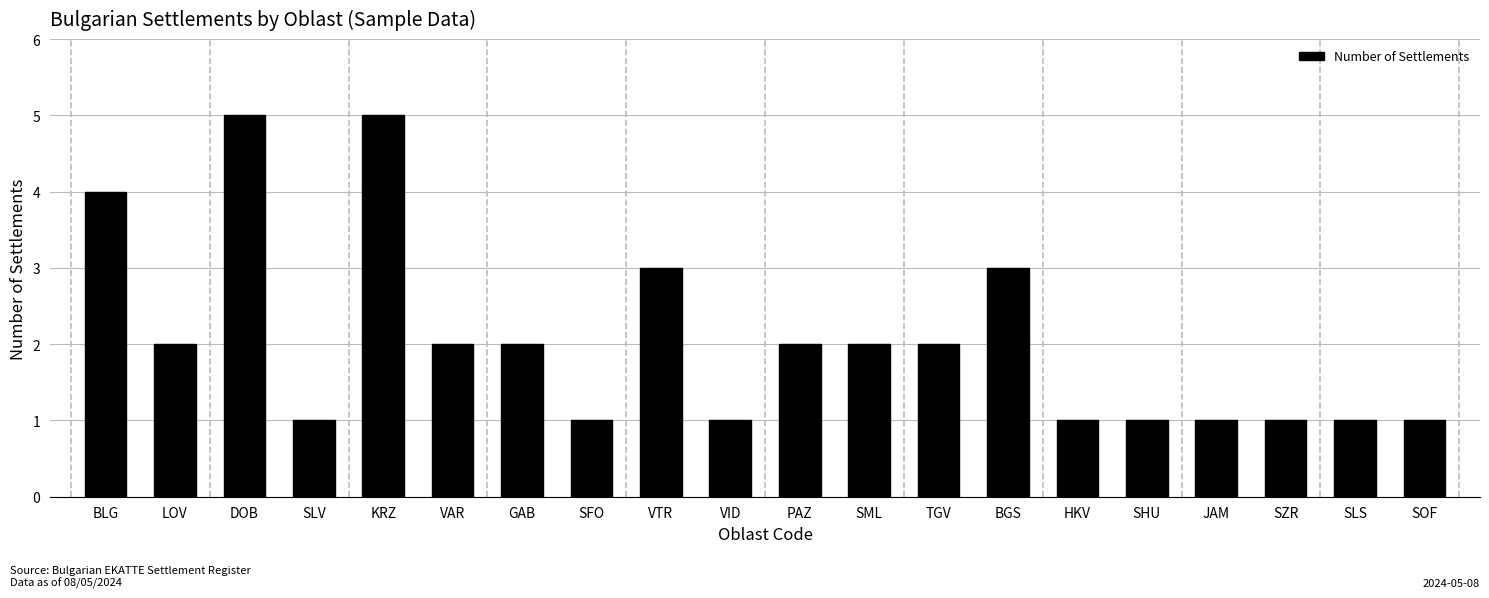

True or false: the data shows 5 at DOB.

True